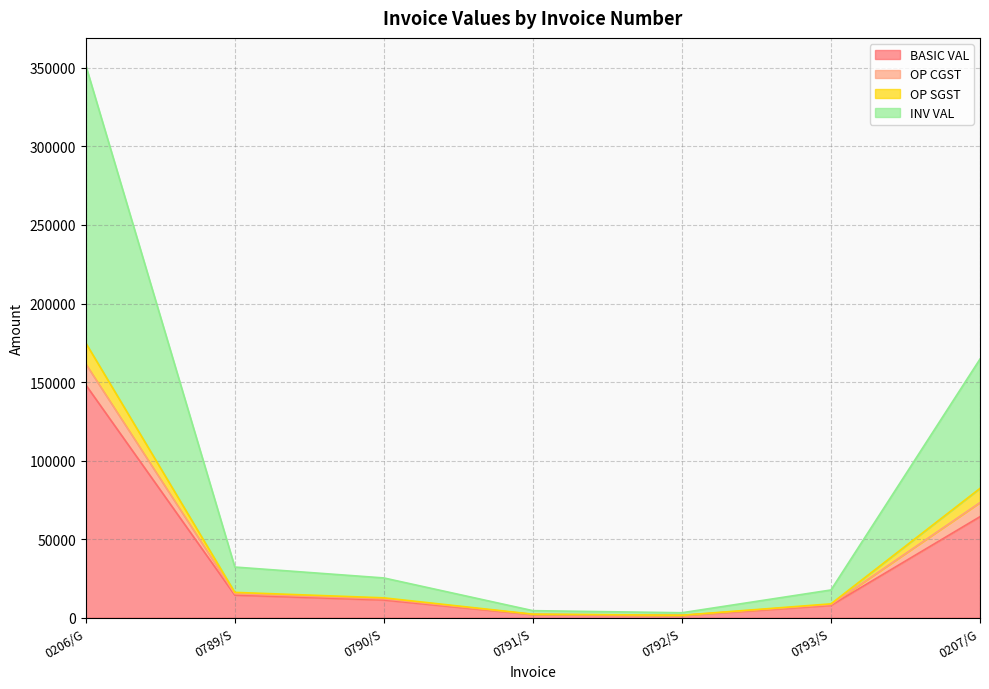

True or false: OP SGST has more than 1 points higher than both neighbors.

False